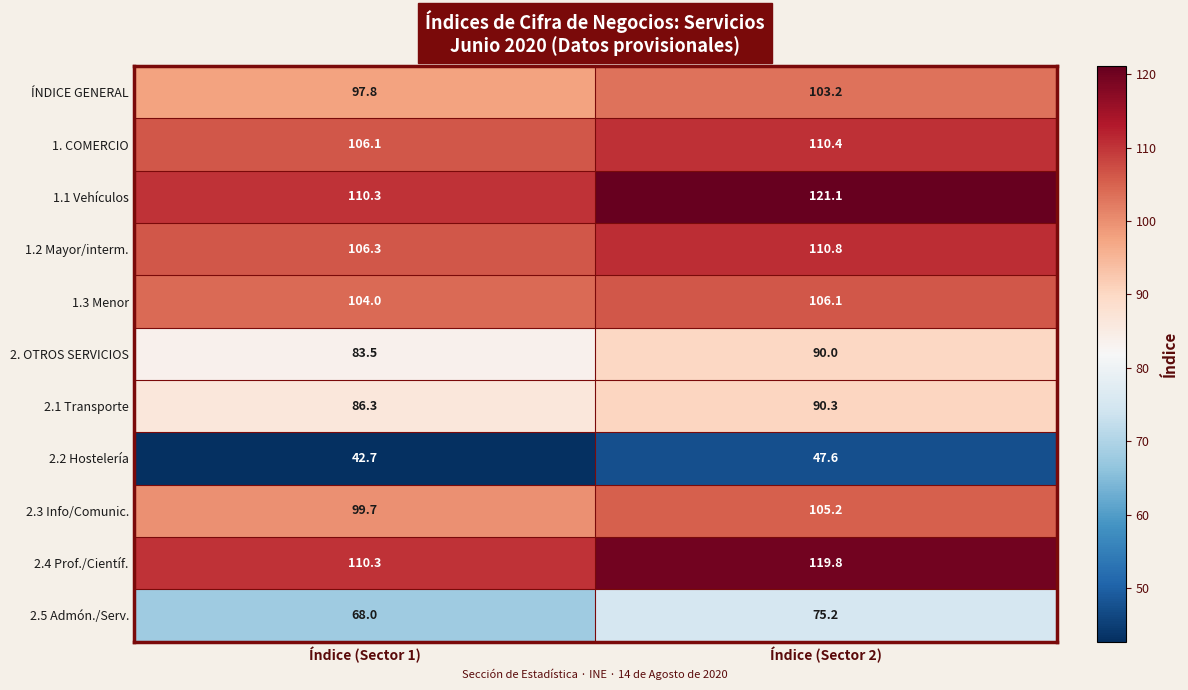

Which category has the lowest value across all series?

Índice (Sector 1)